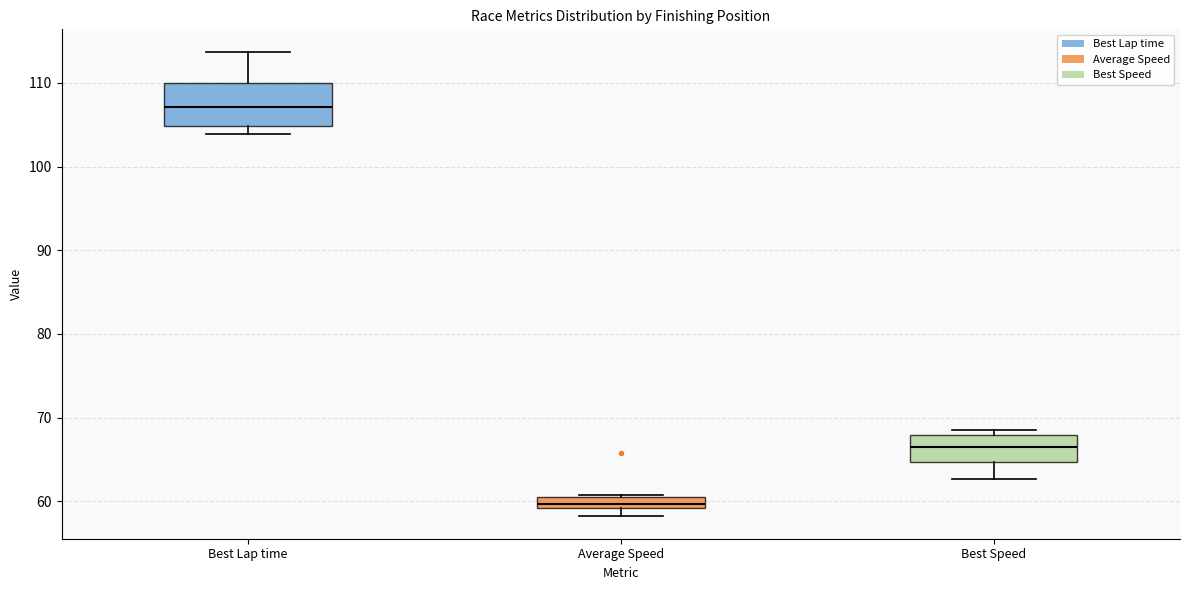

Comparing the boxes themselves (not the whiskers), which one is the tallest?

Best Lap time